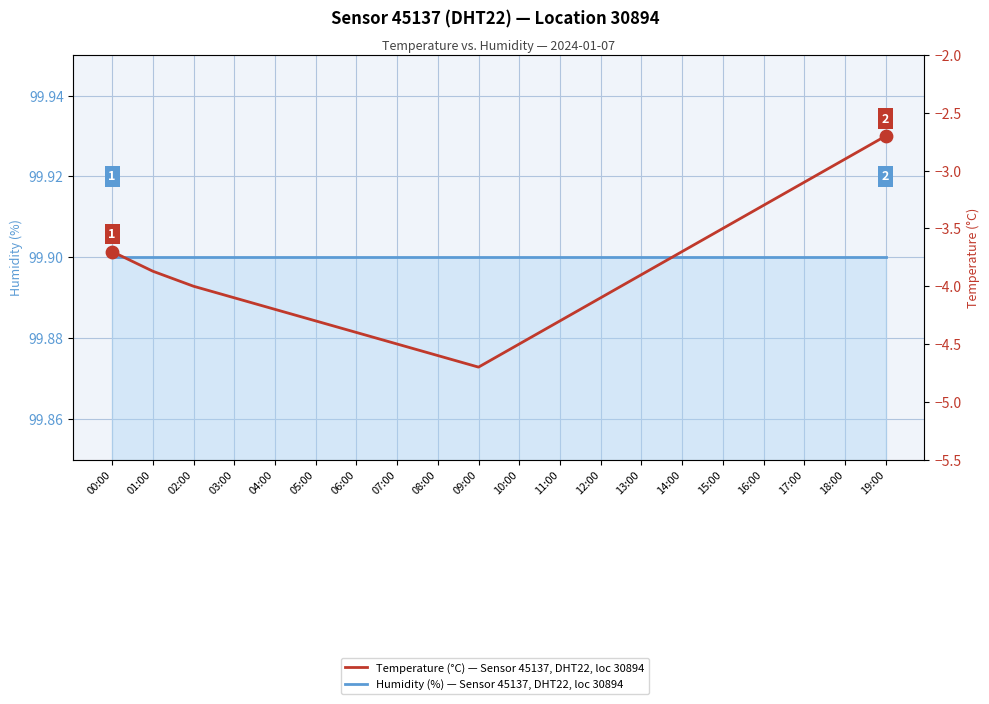

Which series has the largest Y range (max minus min)?

Temperature (°C)